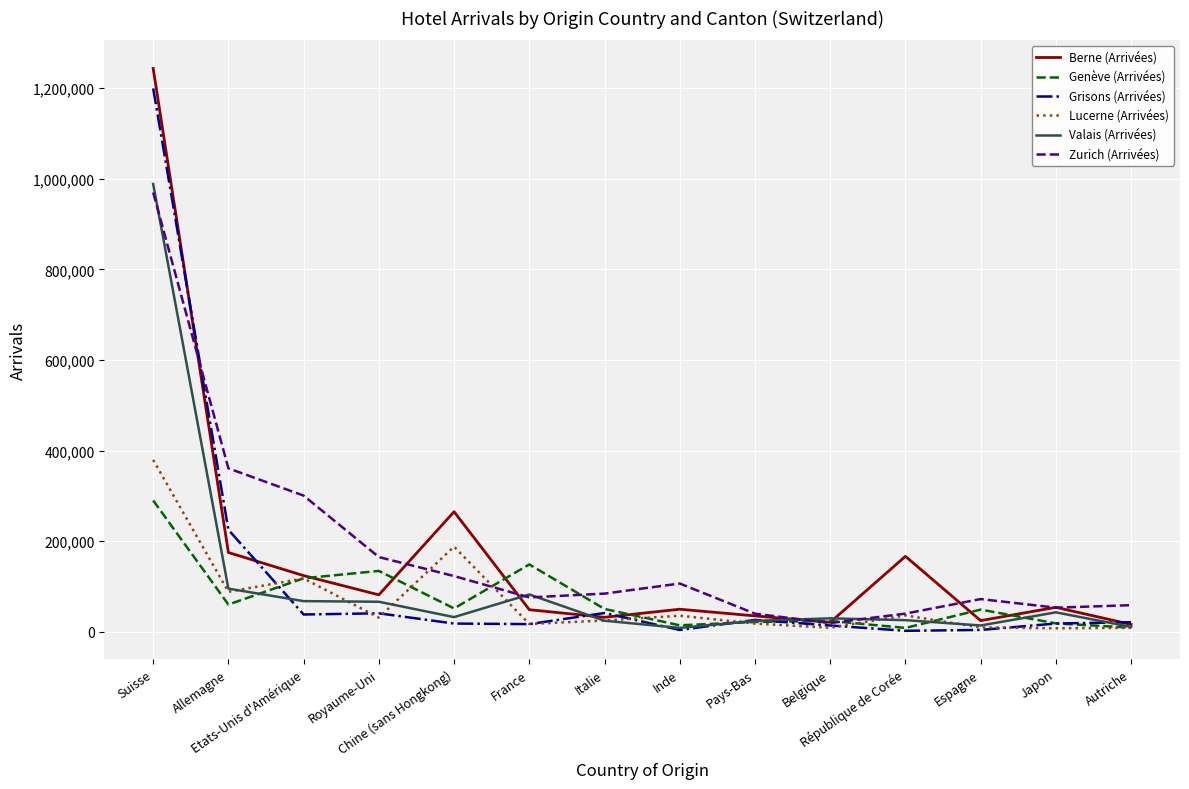

The Valais (Arrivées) series shows 66561 at Royaume-Uni. True or false?

True